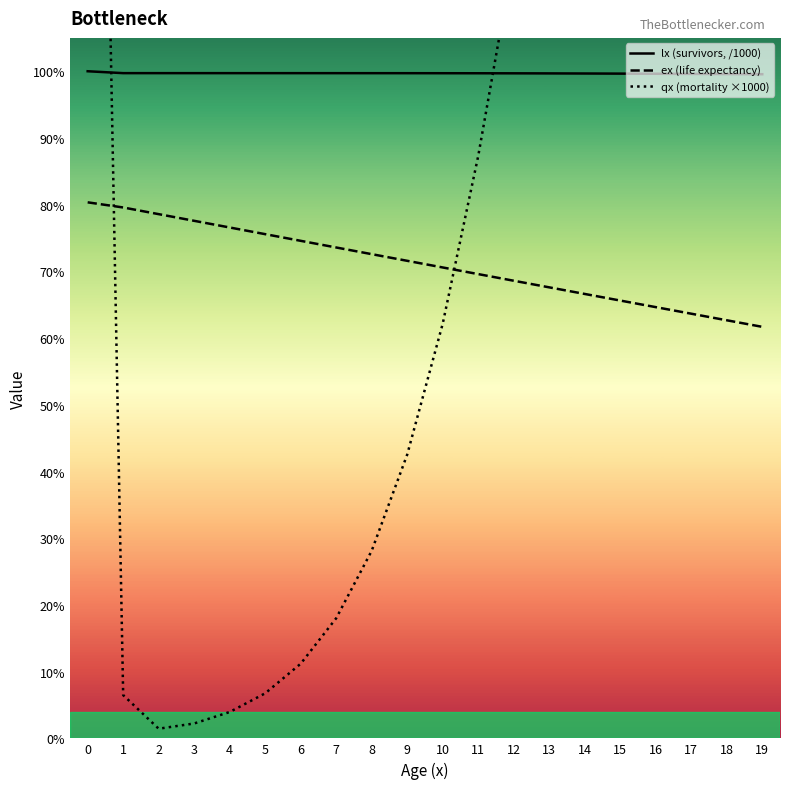

Is it true that lx (survivors, /1000) equals 150.6 at 4?

False